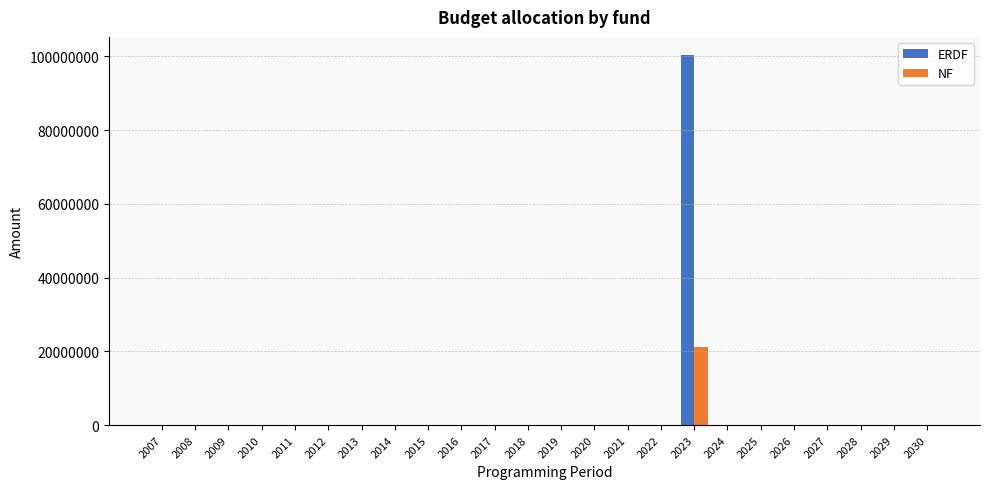

Reading left to right, list all the values displayed in this chart.

ERDF: 2007=0.0	2008=0.0	2009=0.0	2010=0.0	2011=0.0	2012=0.0	2013=0.0	2014=0.0	2015=0.0	2016=0.0	2017=0.0	2018=0.0	2019=0.0	2020=0.0	2021=0.0	2022=0.0	2023=100279500.0	2024=0.0	2025=0.0	2026=0.0	2027=0.0	2028=0.0	2029=0.0	2030=0.0
NF: 2007=0.0	2008=0.0	2009=0.0	2010=0.0	2011=0.0	2012=0.0	2013=0.0	2014=0.0	2015=0.0	2016=0.0	2017=0.0	2018=0.0	2019=0.0	2020=0.0	2021=0.0	2022=0.0	2023=21200840.0	2024=0.0	2025=0.0	2026=0.0	2027=0.0	2028=0.0	2029=0.0	2030=0.0